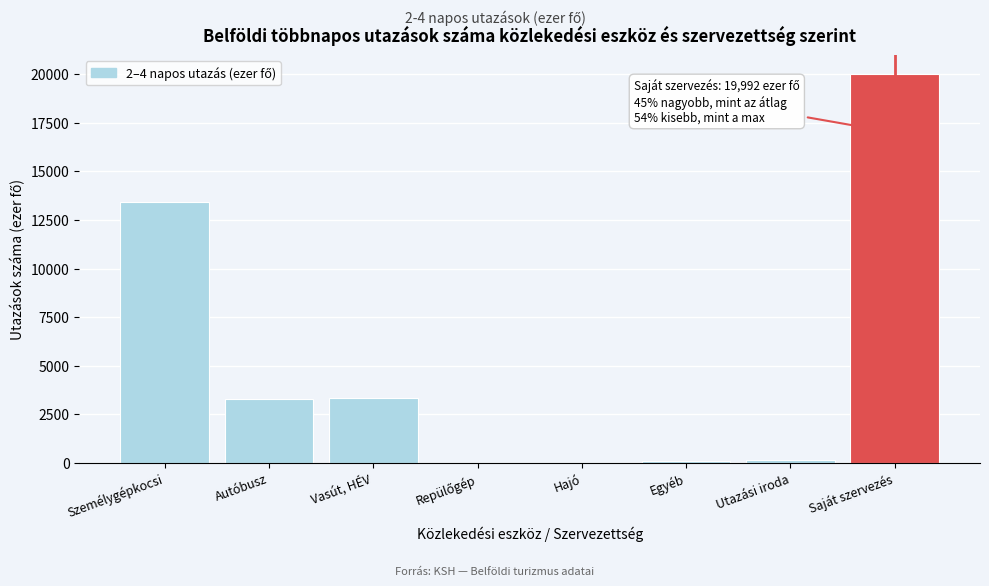

Is it true that the value at Vasút, HÉV is 5264?

False